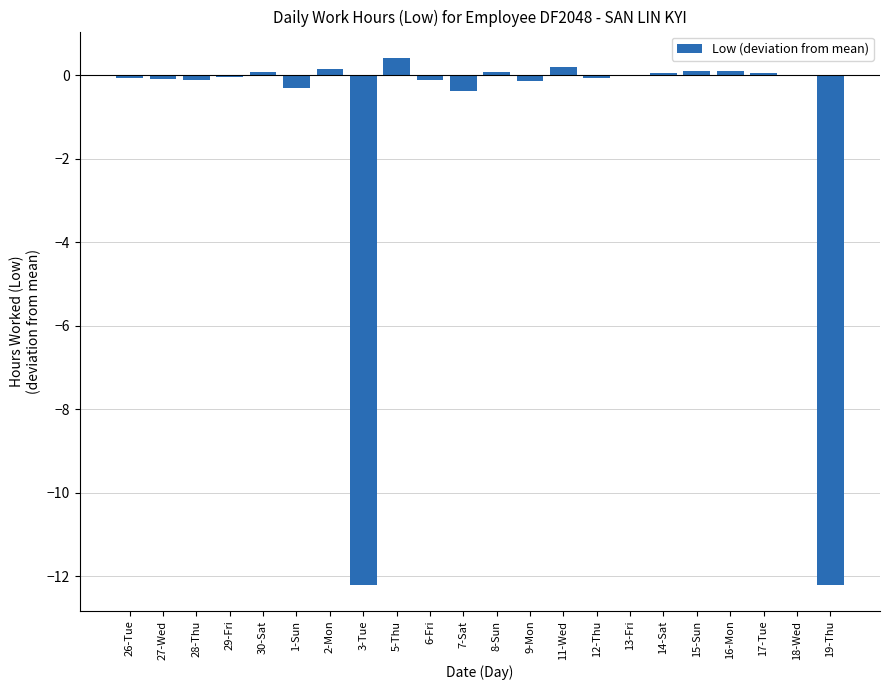

At which category does the chart reach its peak across all series?

5-Thu